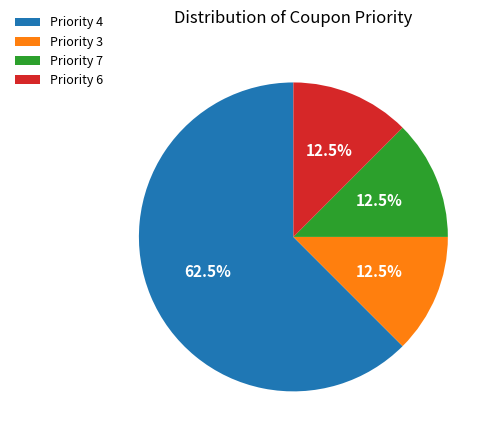

Combined, what portion of the pie is Priority 4 and Priority 7?

75.0%